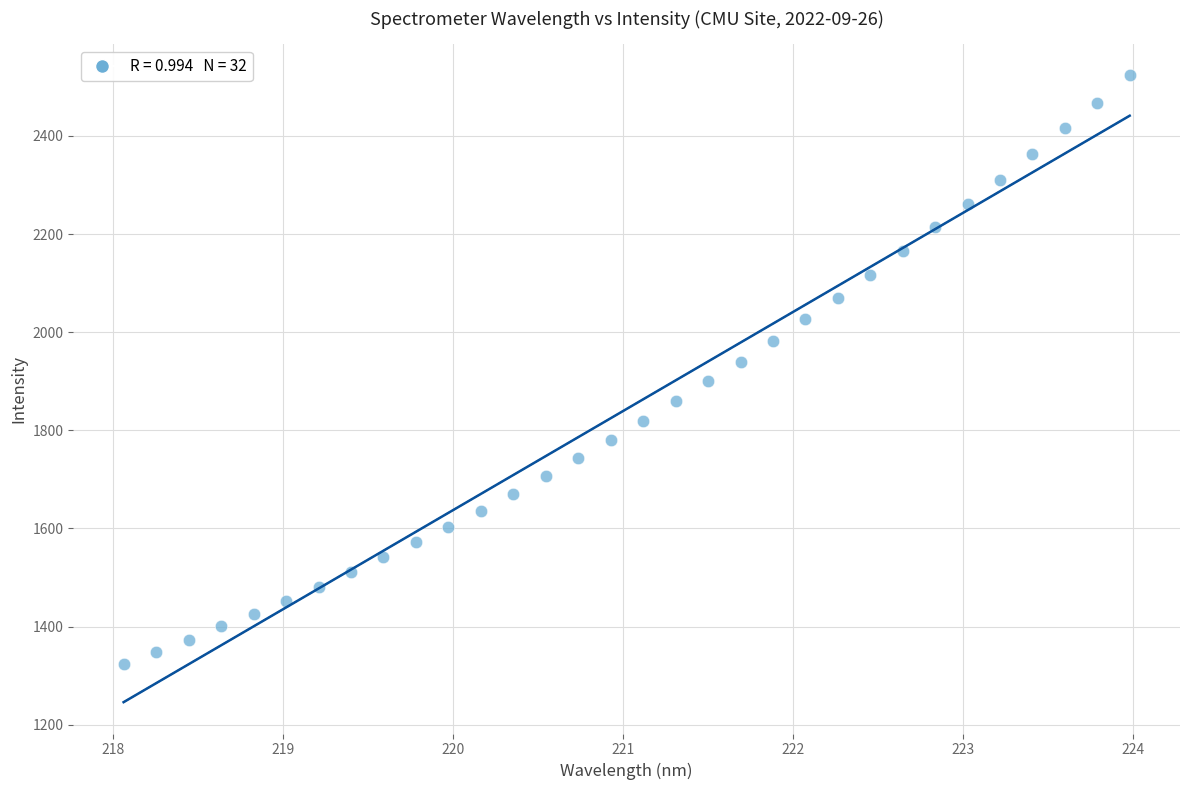

What is the range of Y values (max minus min)?

1198.6